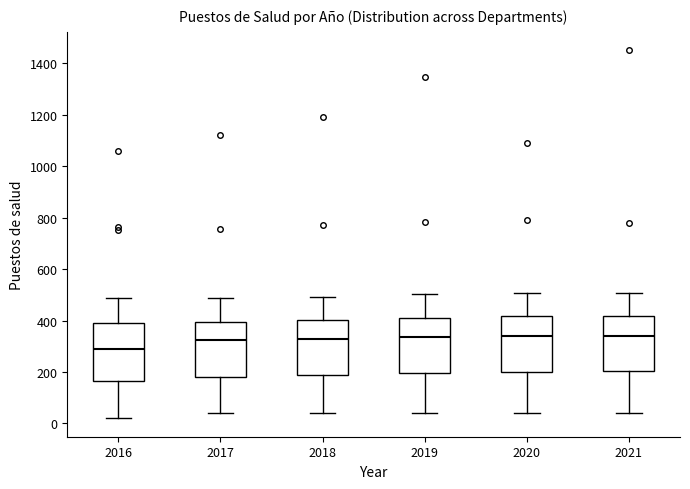

Which box has the lowest median line?

2016